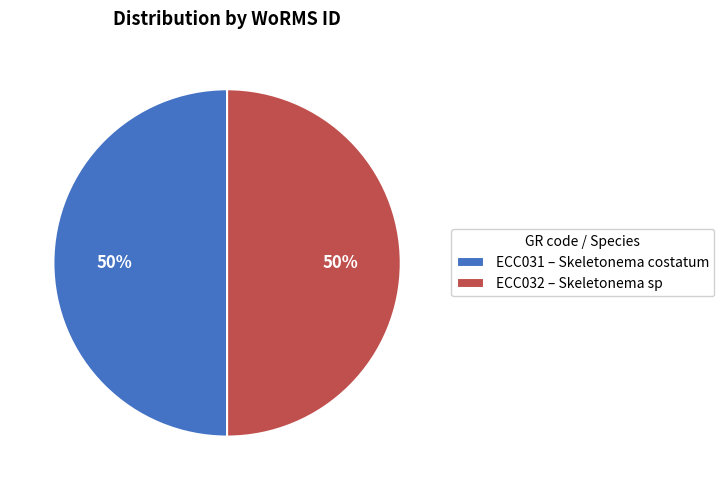

Is it true that ECC032 is 50% of the pie?

True